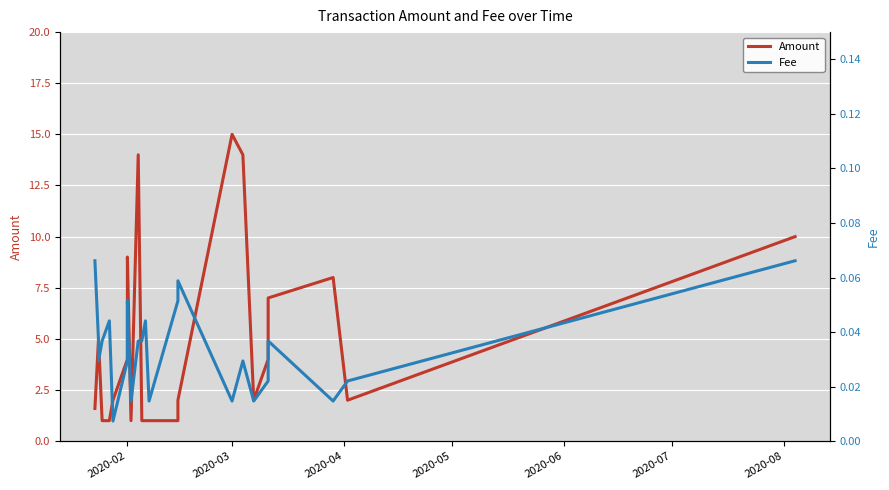

Reading left to right, extract all data points from this chart.

Amount: 1.6	5.0	5.0	1.0	1.0	2.0	4.0	9.0	1.0	14.0	1.0	1.0	1.0	1.0	2.0	15.0	14.0	2.0	4.0	7.0	8.0	2.0	10.0
Fee: 0.1	0.0	0.0	0.0	0.0	0.0	0.0	0.1	0.0	0.0	0.0	0.0	0.0	0.1	0.1	0.0	0.0	0.0	0.0	0.0	0.0	0.0	0.1